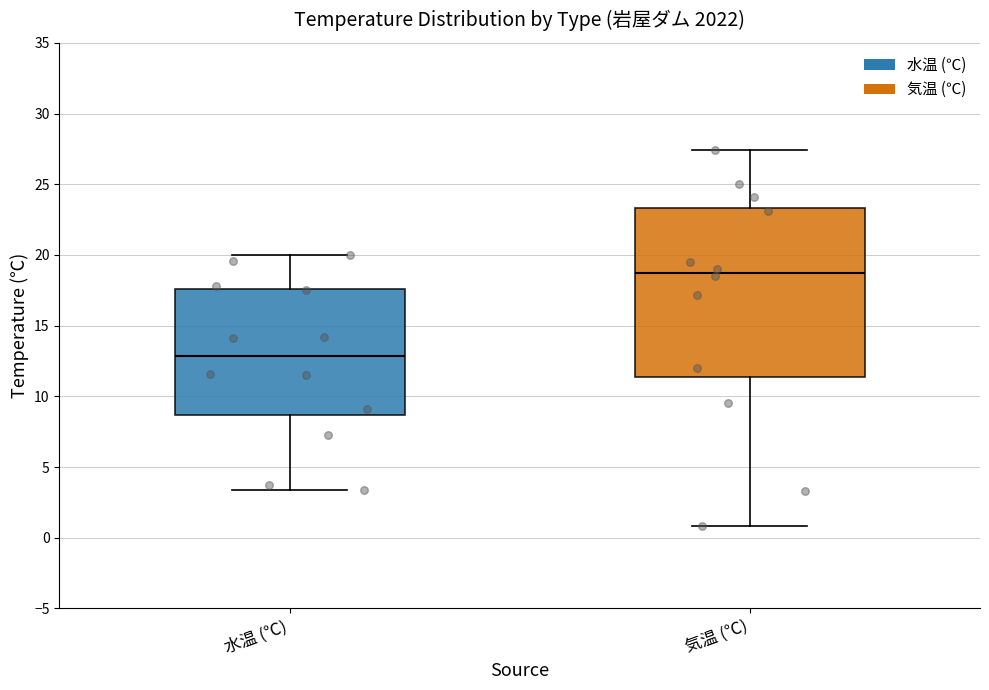

Reading left to right, transcribe this box plot: for each box, give where its median line is, the range the box spans, and where its two whiskers end, as read against the y-axis. The values are not printed on the chart, so give them approximately, as read against the axis.

水温 (℃): median 13.0, box 8.5 to 17.5, whiskers 3.5 to 20.0
気温 (℃): median 19.0, box 11.5 to 23.5, whiskers 1.0 to 27.5